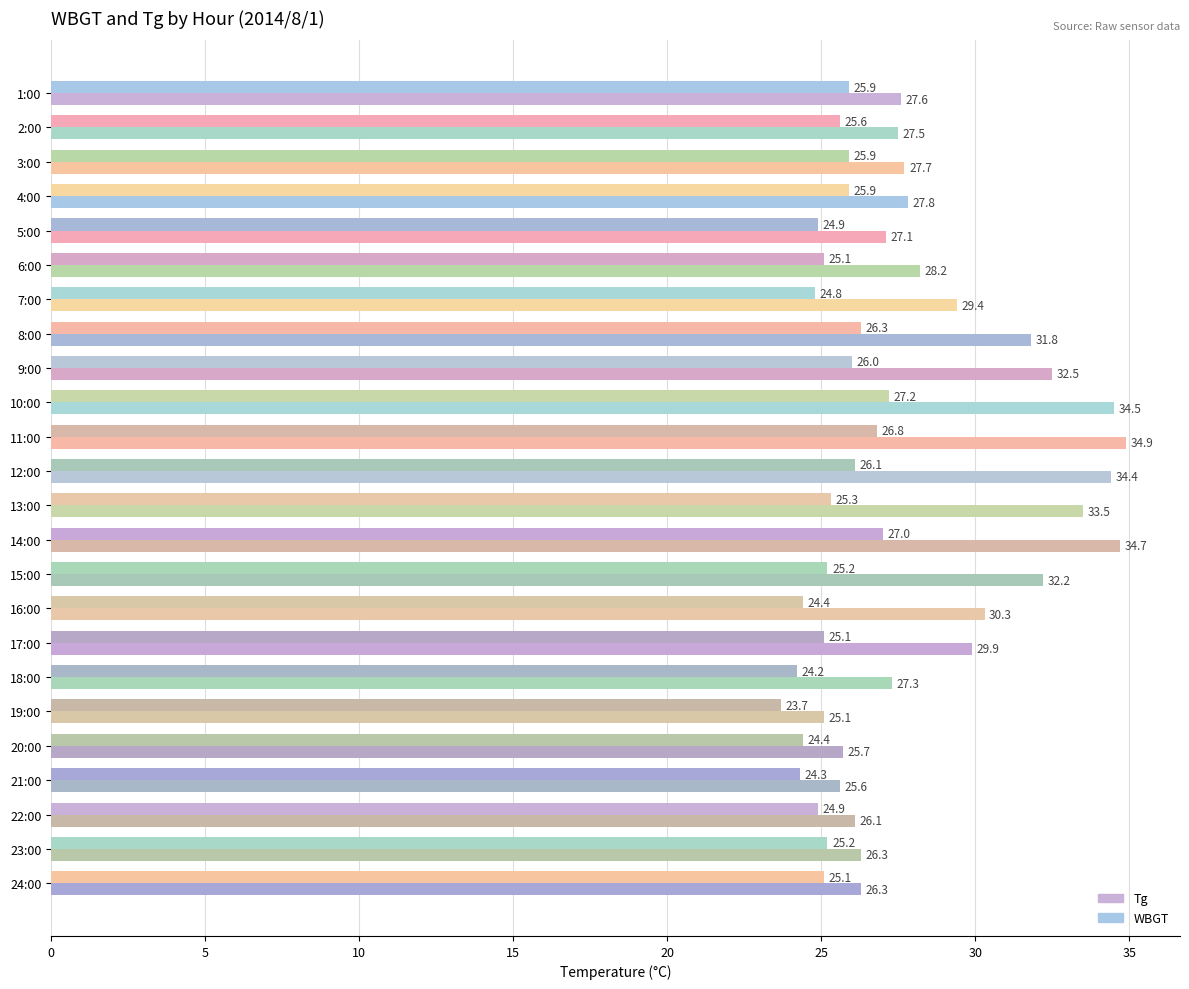

List the series in order of their peak value, highest first.

Tg, WBGT